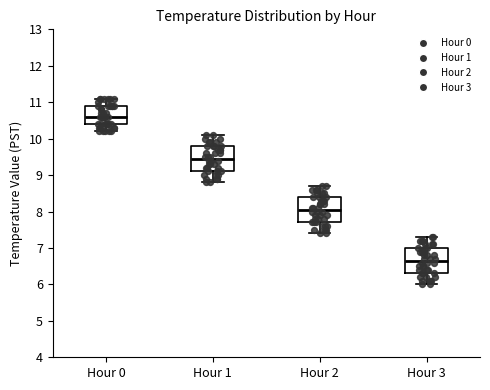

Where is the lower edge of the box for Hour 2 on the y-axis? The values are not printed on the chart, so give them approximately, as read against the axis.

7.7